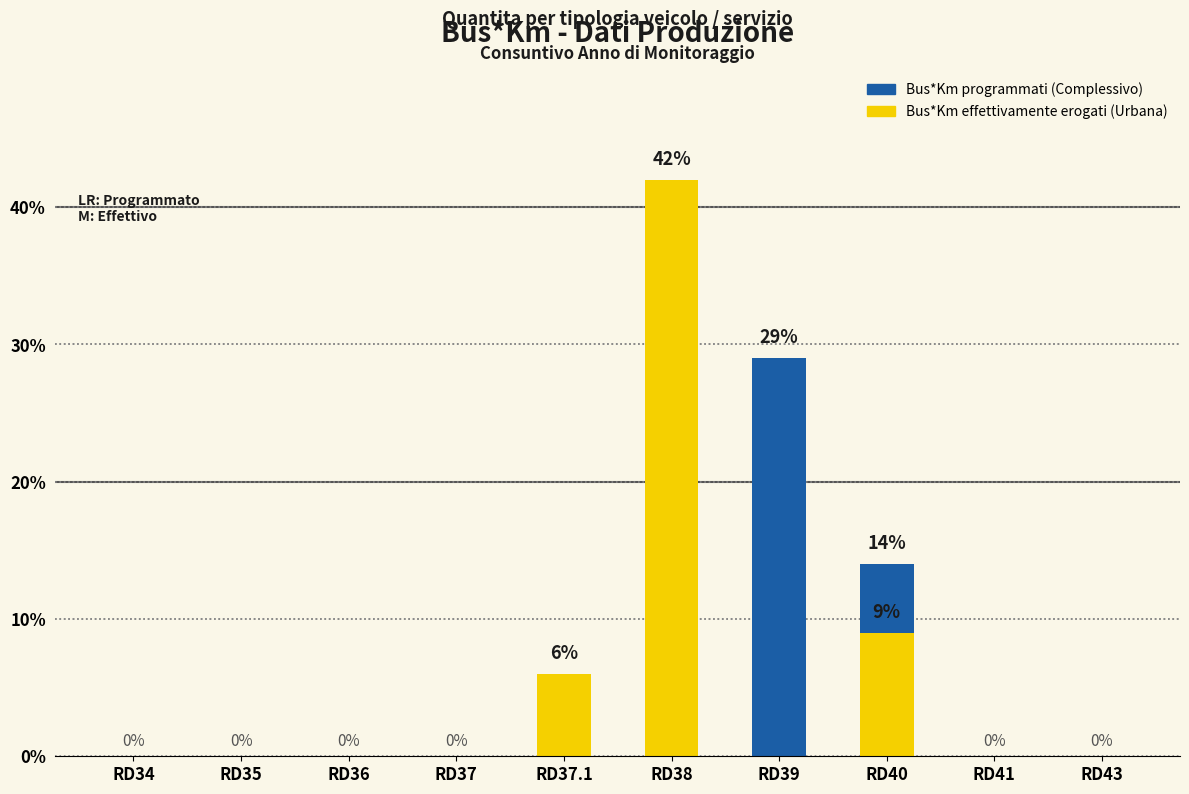

Reading left to right, transcribe all the data shown in this chart.

Bus*Km programmati (Complessivo): RD34=0	RD35=0	RD36=0	RD37=0	RD37.1=0	RD38=0	RD39=29	RD40=14	RD41=0	RD43=0
Bus*Km effettivamente erogati (Urbana): RD34=0	RD35=0	RD36=0	RD37=0	RD37.1=6	RD38=42	RD39=0	RD40=9	RD41=0	RD43=0